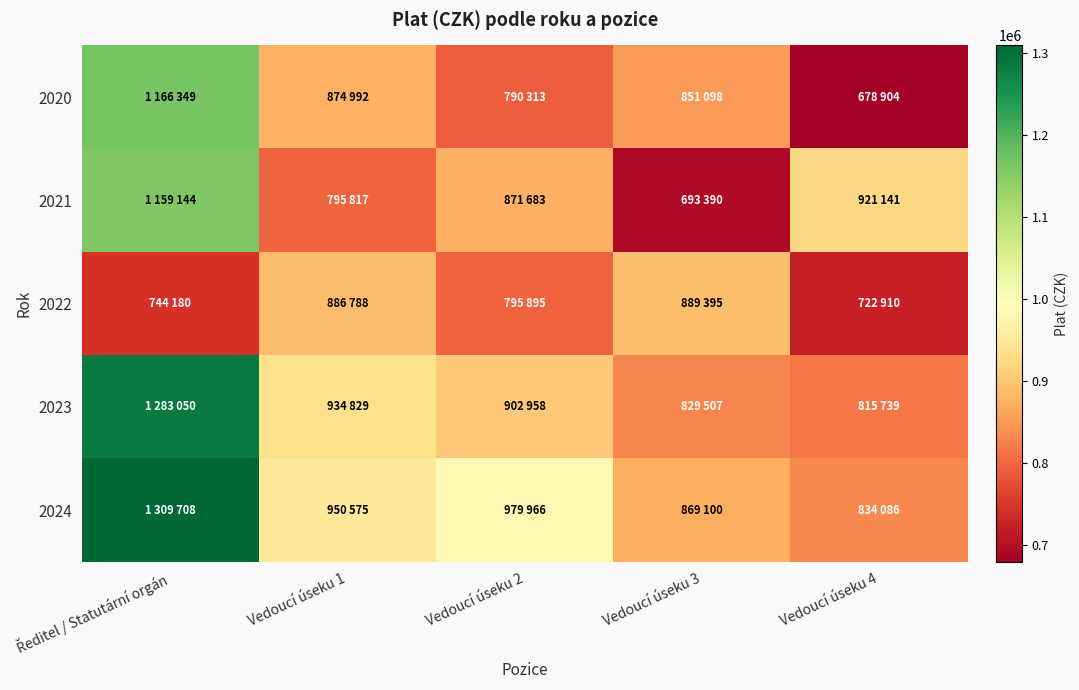

What is the difference between the highest and lowest values at Vedoucí úseku 1?

154758